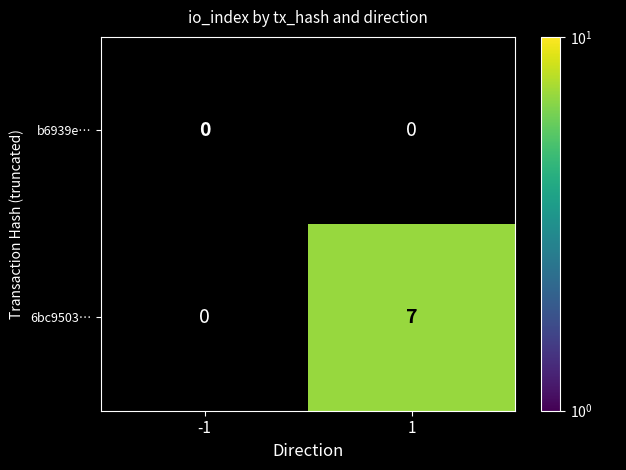

List the series in order of their peak value, lowest first.

b6939e…, 6bc9503…